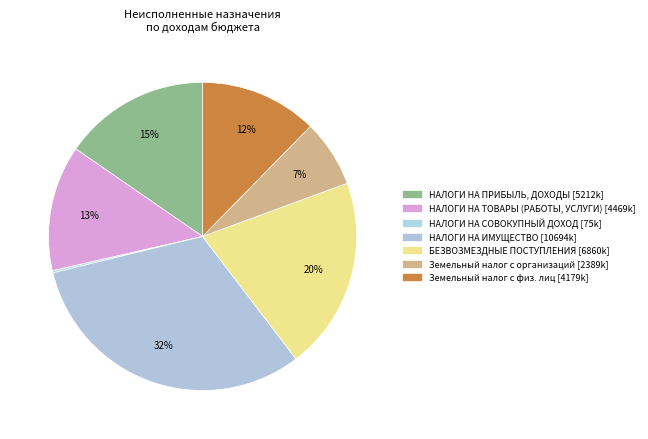

Which slice is the largest?

НАЛОГИ НА ИМУЩЕСТВО [10694k]